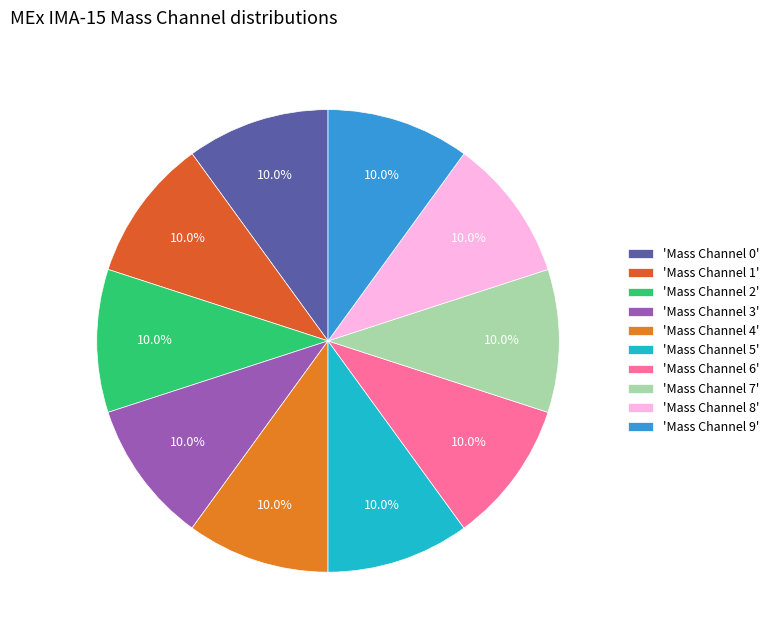

How many slices are in this pie chart?

10